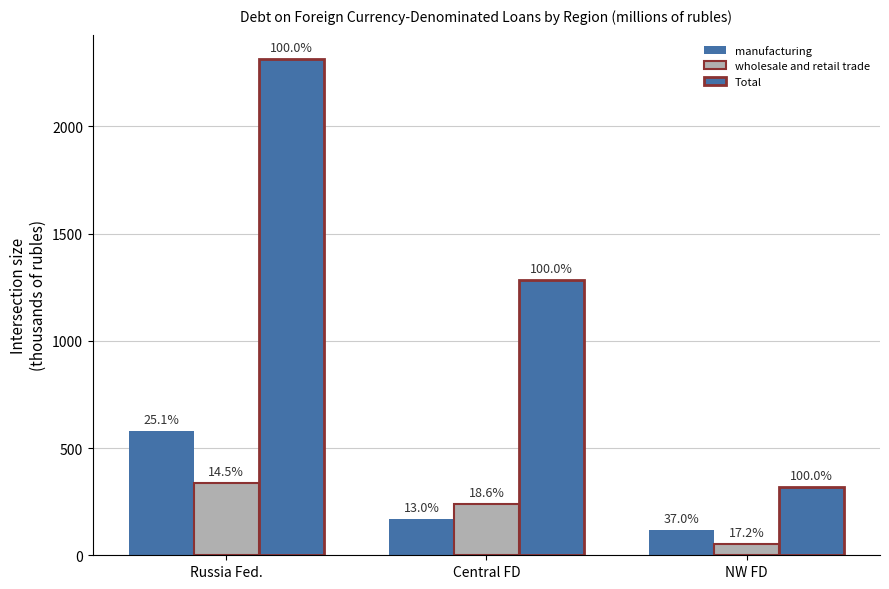

Which has a higher value, NW FD or Central FD?

Central FD